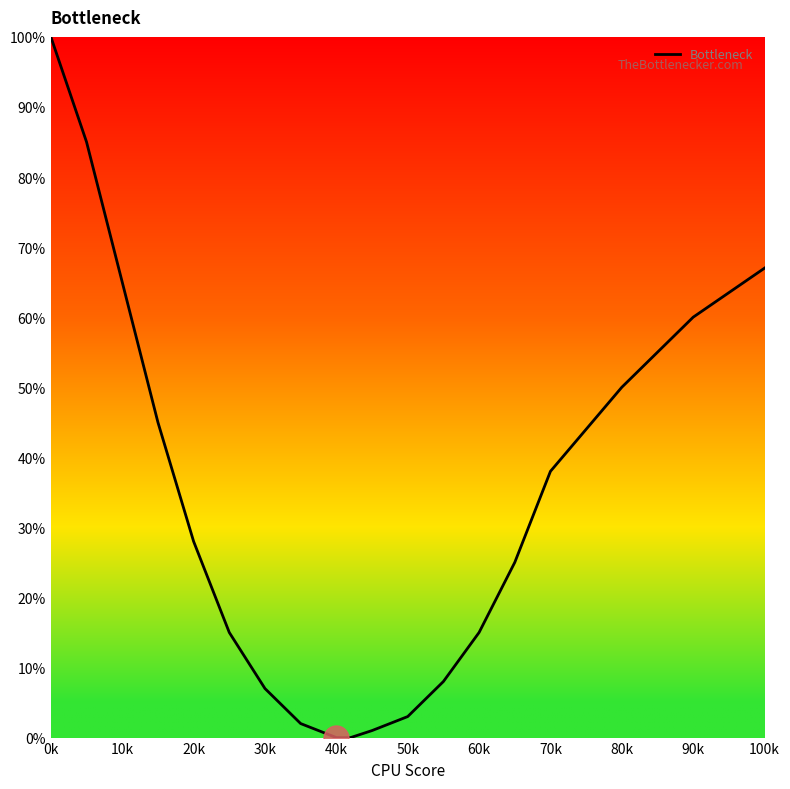

Read the value at 30k.

7